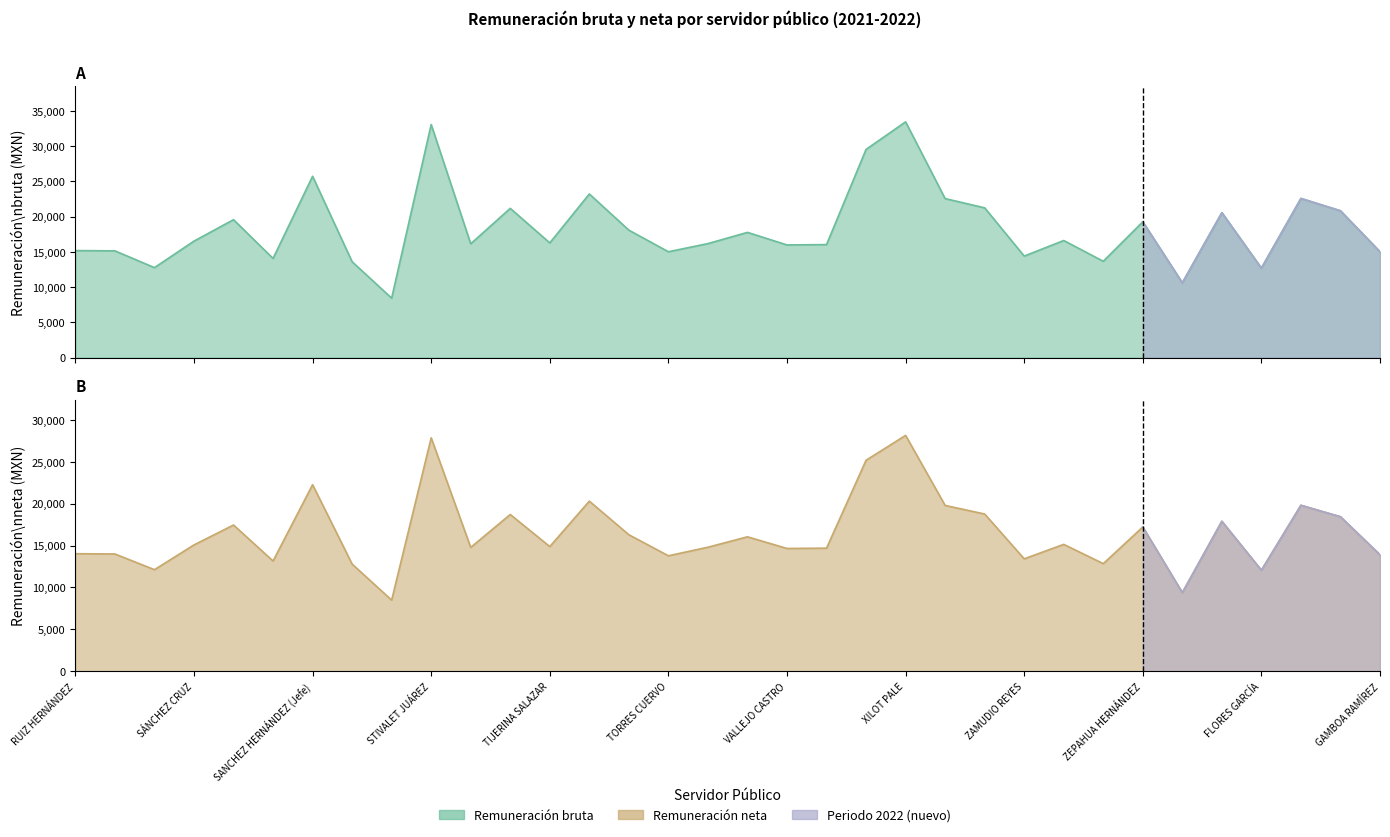

Does the chart have visible grid lines?

No